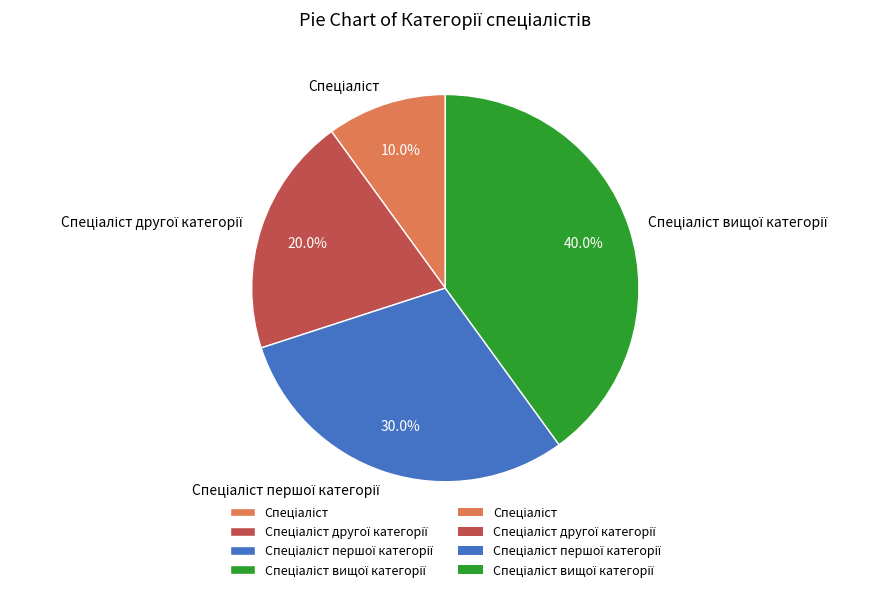

Is there a majority slice in this chart?

No